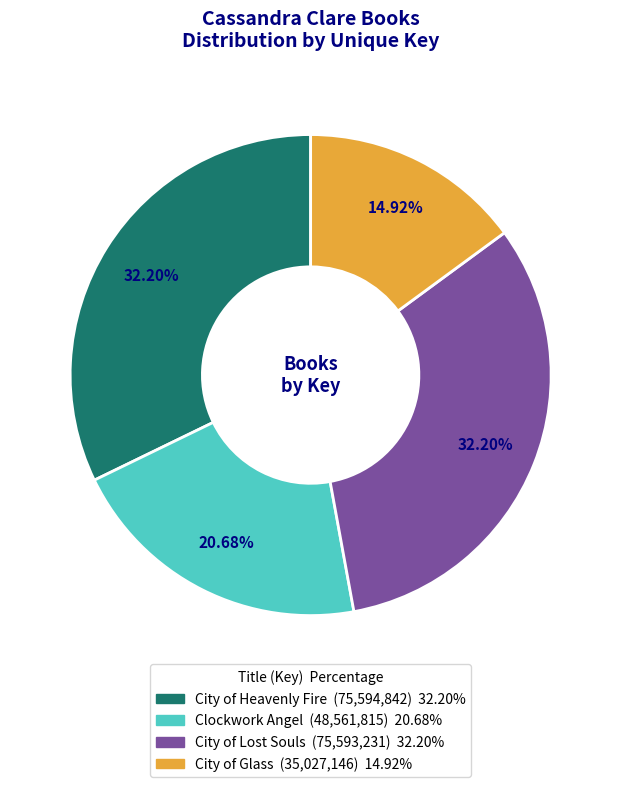

How many segments does this pie chart have?

4